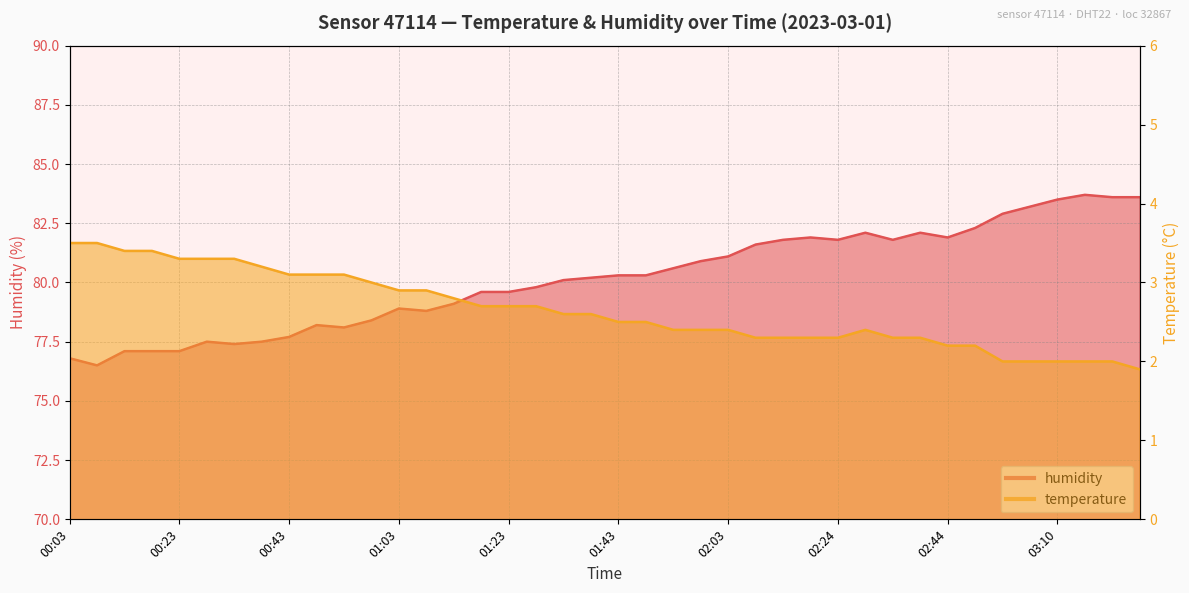

What is the value of the humidity point at the 27th from the left?

81.8